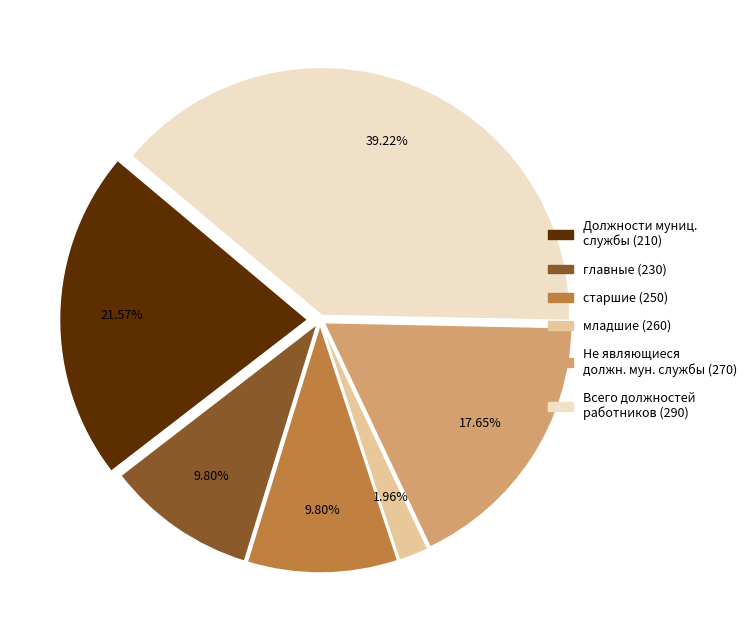

Count the number of slices in the pie.

6